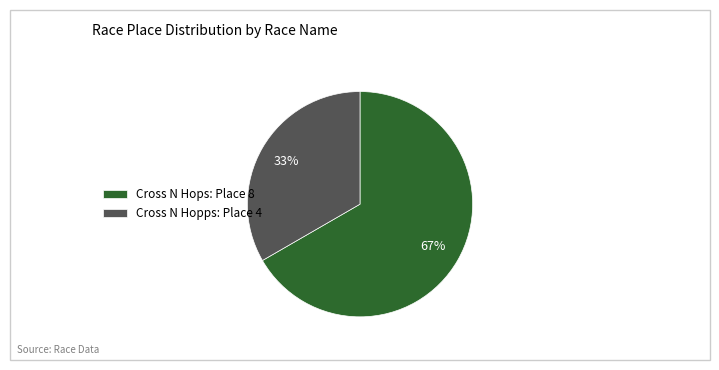

What percentage is the Cross N Hops slice, to the nearest percent?

67%